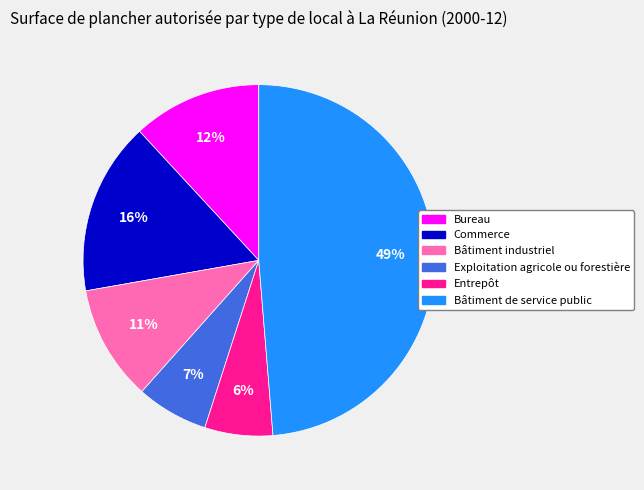

What percentage is the Commerce slice, to the nearest percent?

16%